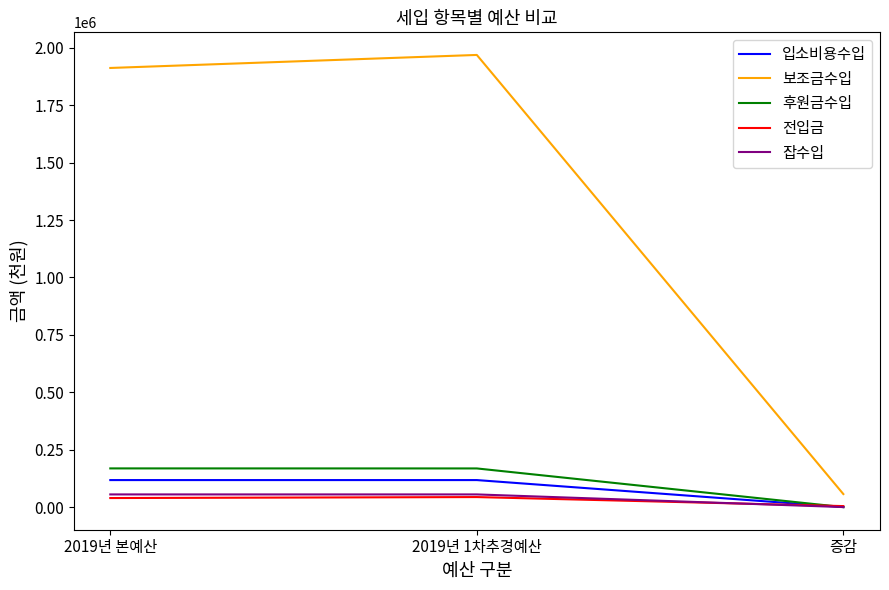

At which label is 보조금수입 closest to 1012994?

2019년 본예산